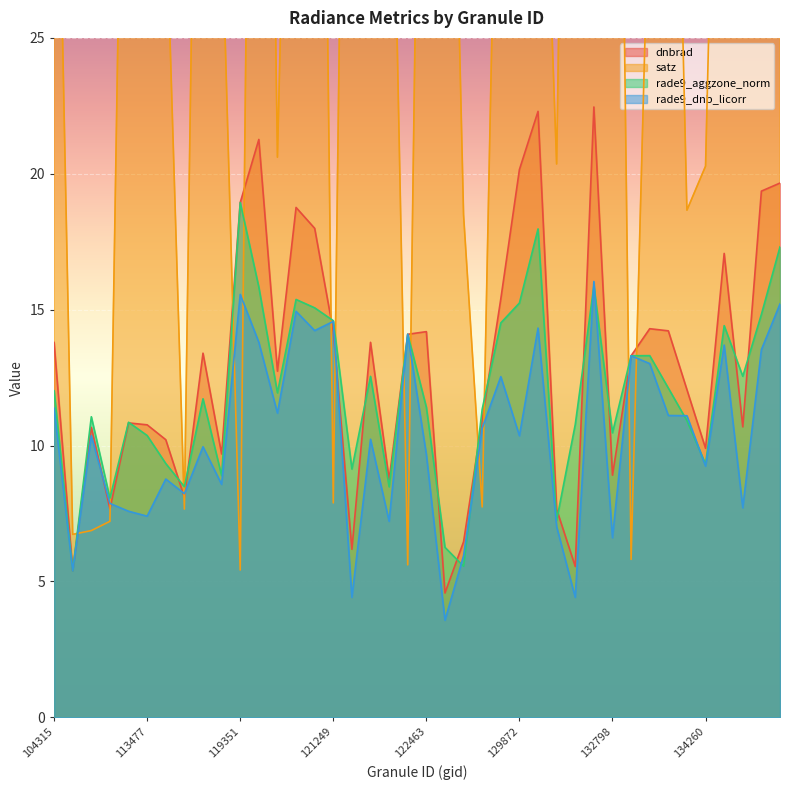

The value of satz at 113817 is 12.6. True or false?

False